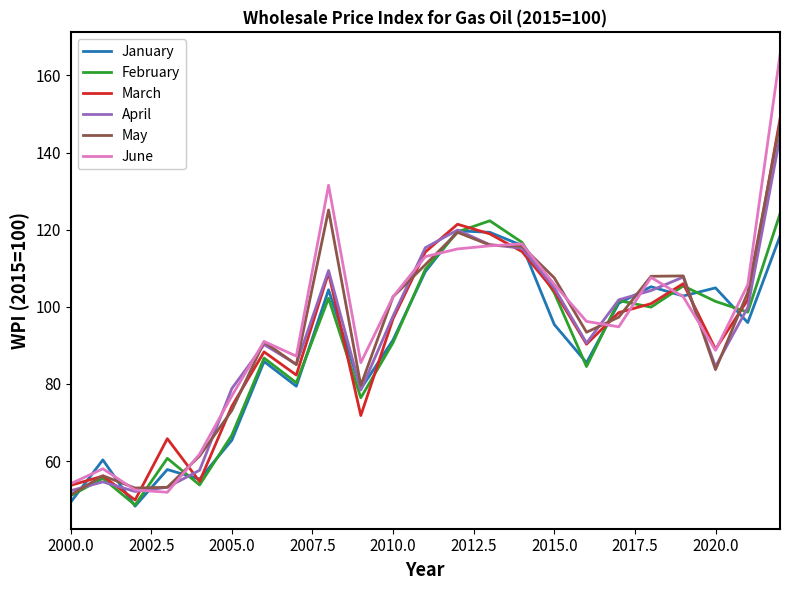

Which series has the largest range (max minus min)?

June